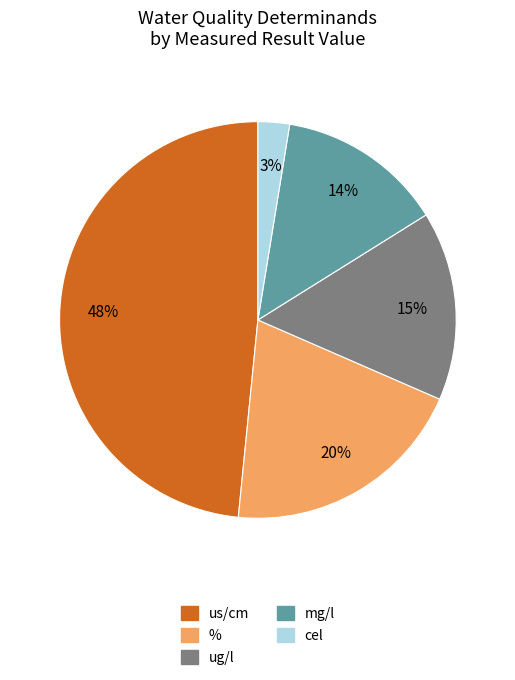

To the nearest percent, what is the average slice percentage?

20%